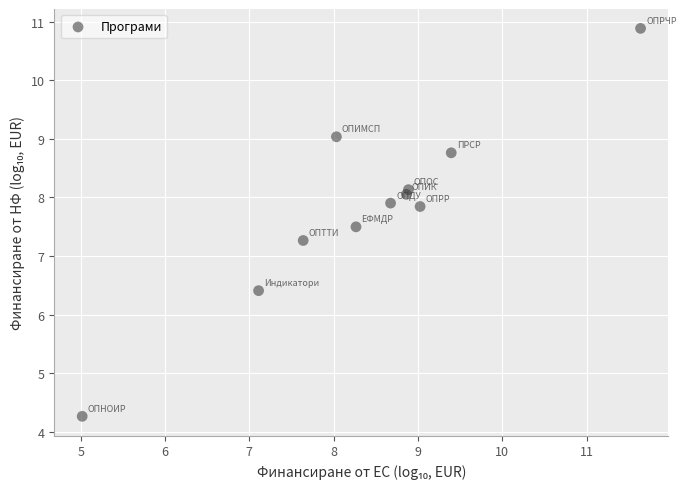

What Y value in the scatter plot is closest to 7?

7.3